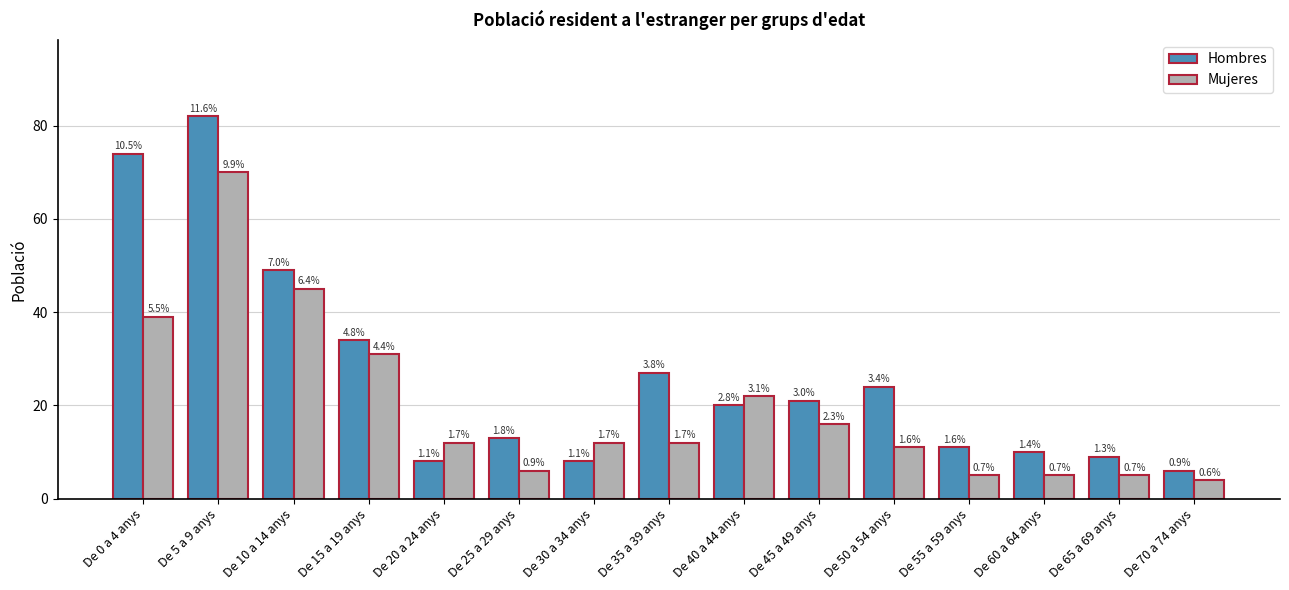

Is it true that Mujeres equals 4 at De 25 a 29 anys?

False